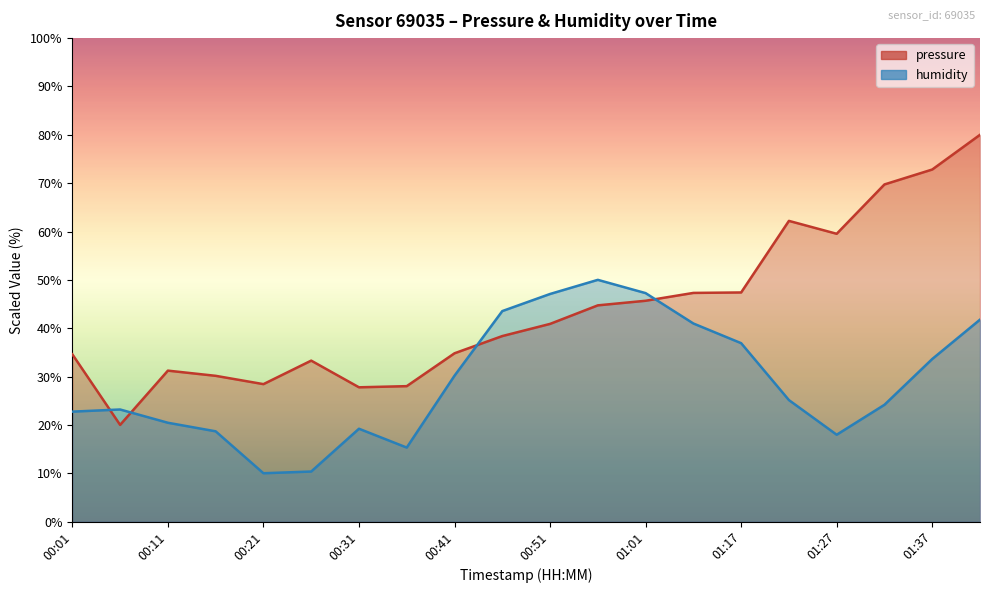

True or false: humidity has a value of 33.6 at 01:37.

True